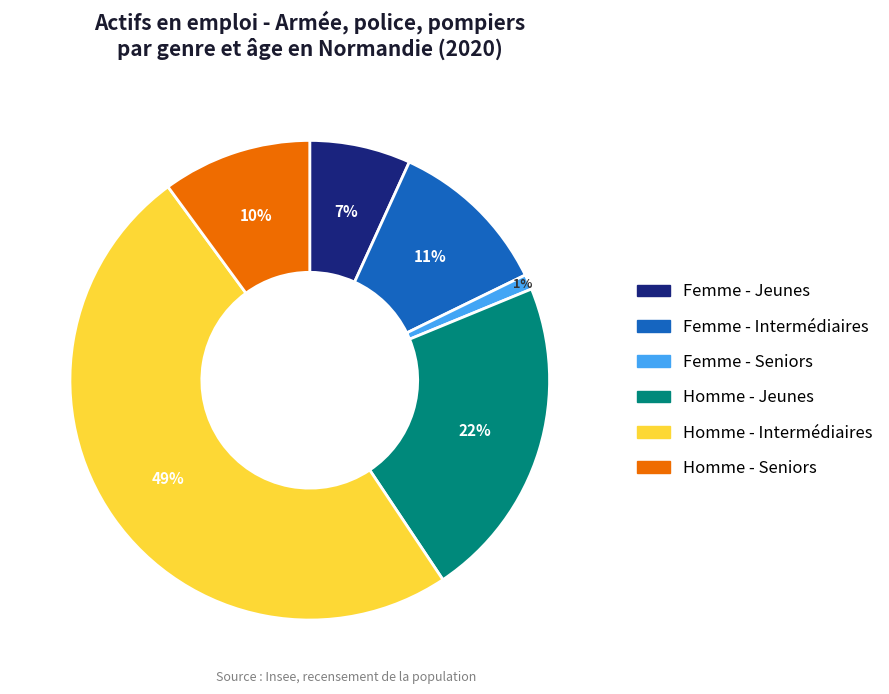

Combined, do Homme - Intermédiaires and Homme - Seniors account for over 50%?

Yes